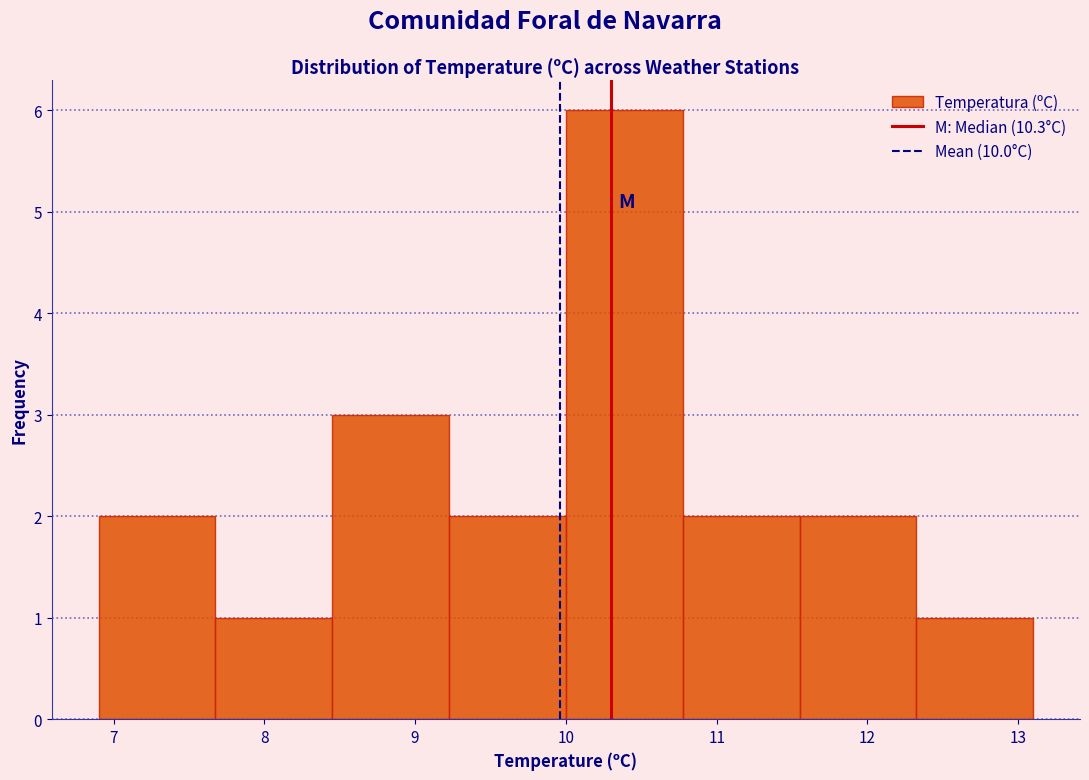

Which range on the x-axis has the tallest bar?

10.0 to 10.8